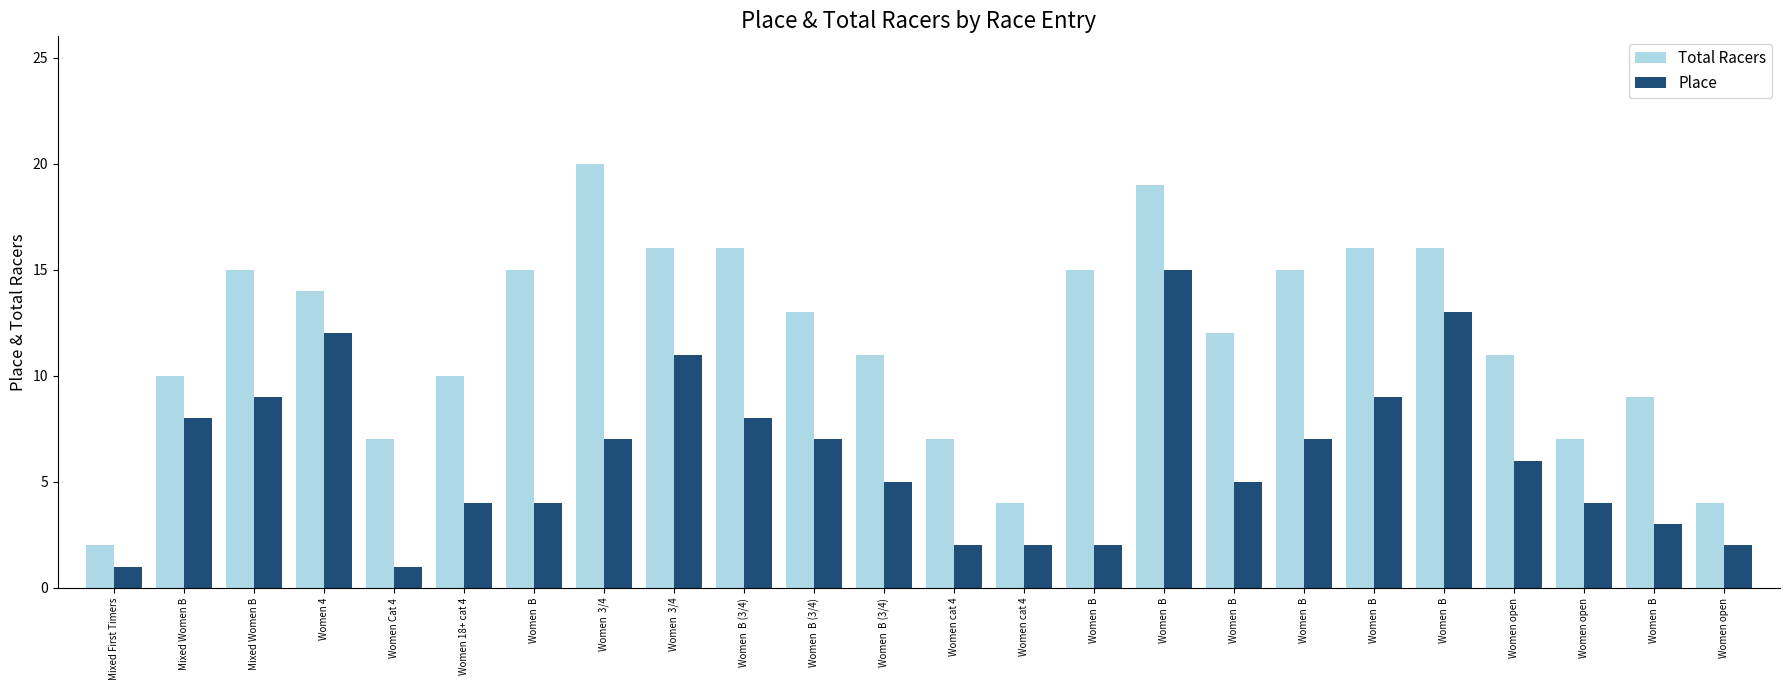

Between Women  B (3/4) and Women  B, which is larger?

Women  B (3/4)